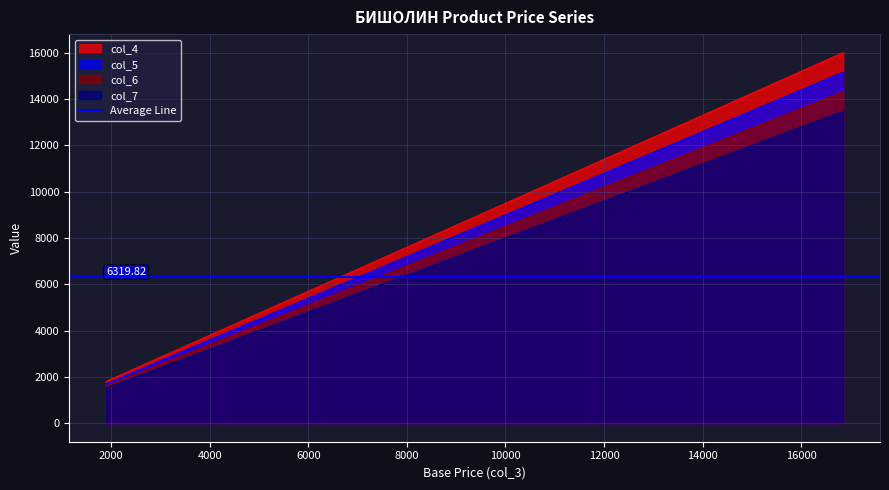

What is the minimum value for col_7?

1514.9